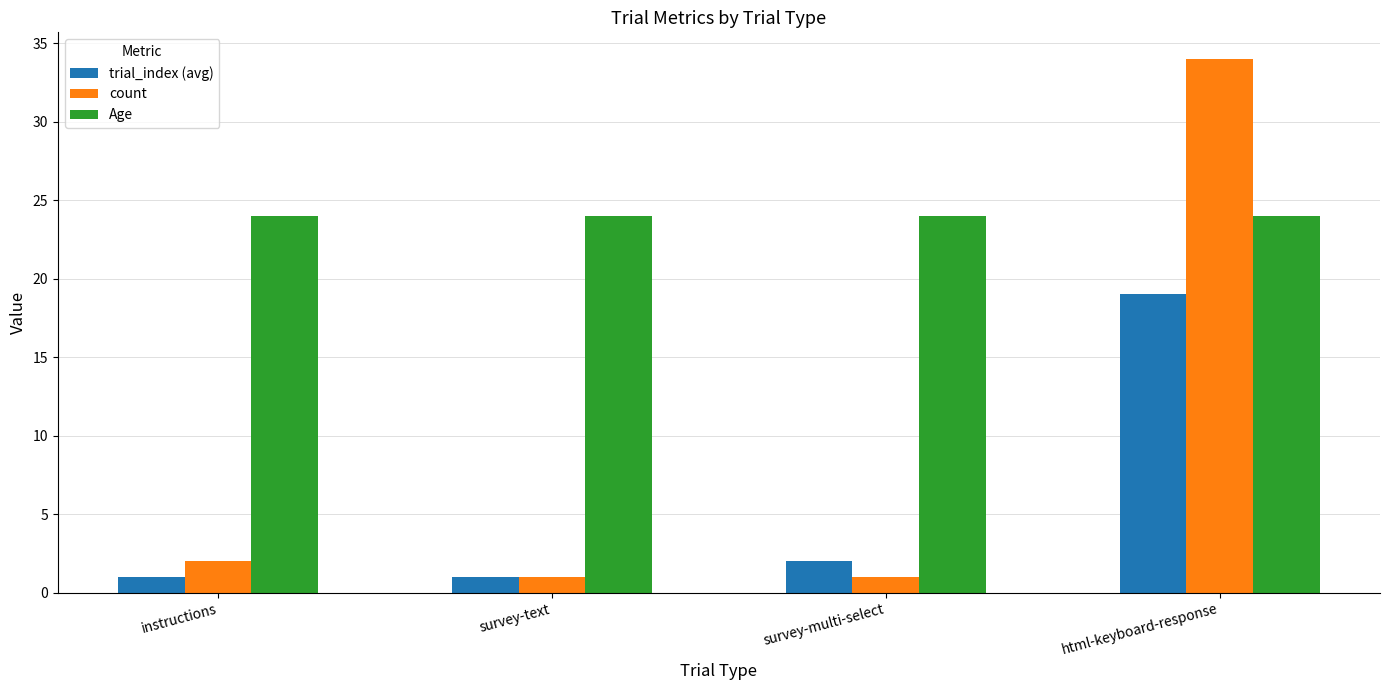

Count the number of data series in this chart.

3